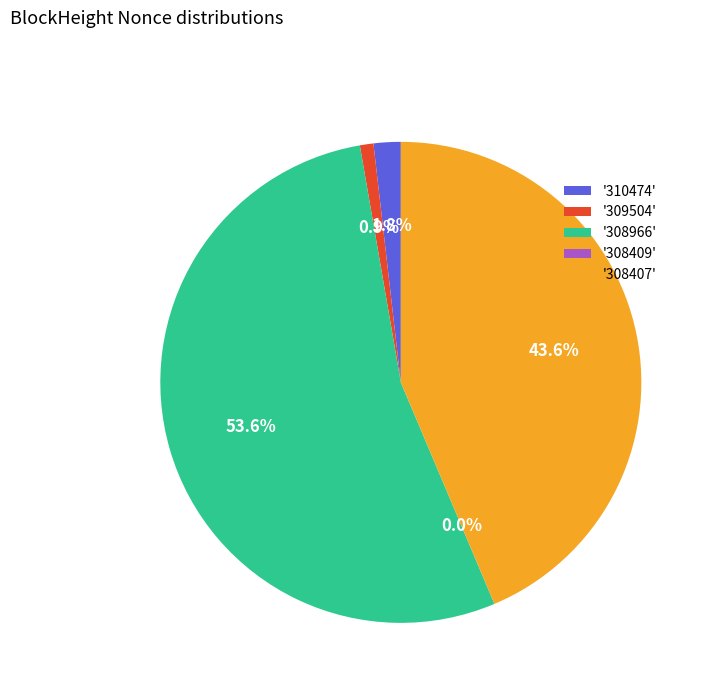

What percentage do 308966 and 308409 together represent?

53.6%